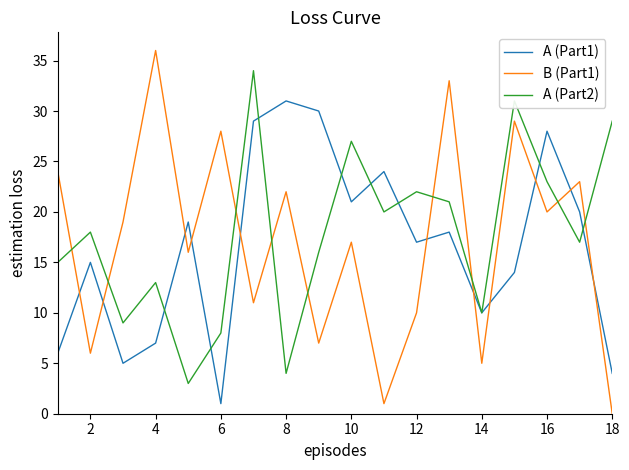

List the series in order of their peak value, highest first.

B (Part1), A (Part2), A (Part1)